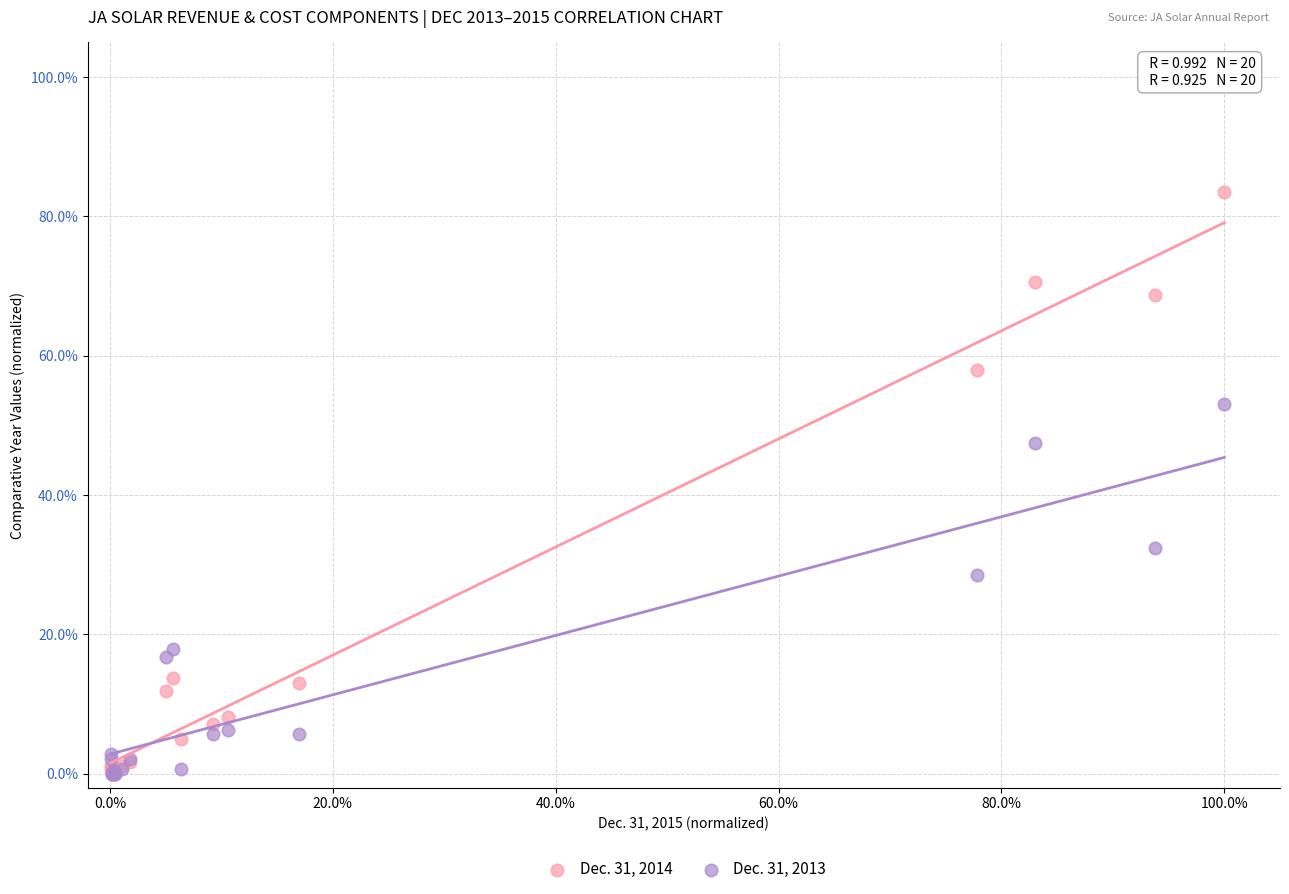

What are all the series names shown in the legend?

Dec. 31, 2014, Dec. 31, 2013